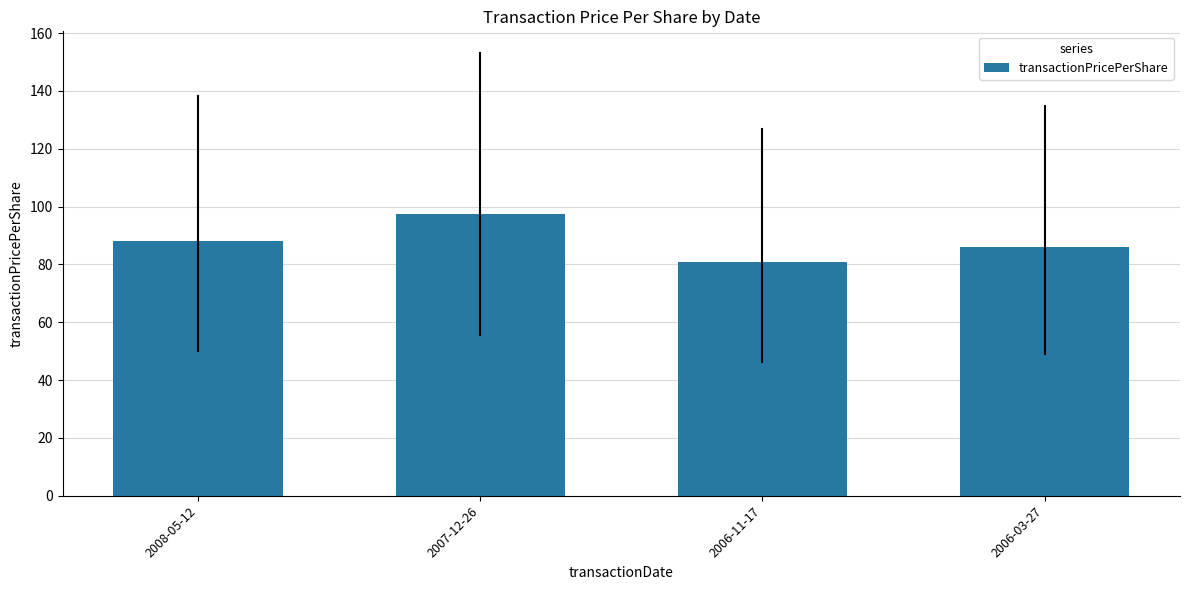

True or false: the data shows 24.7 at 2006-11-17.

False